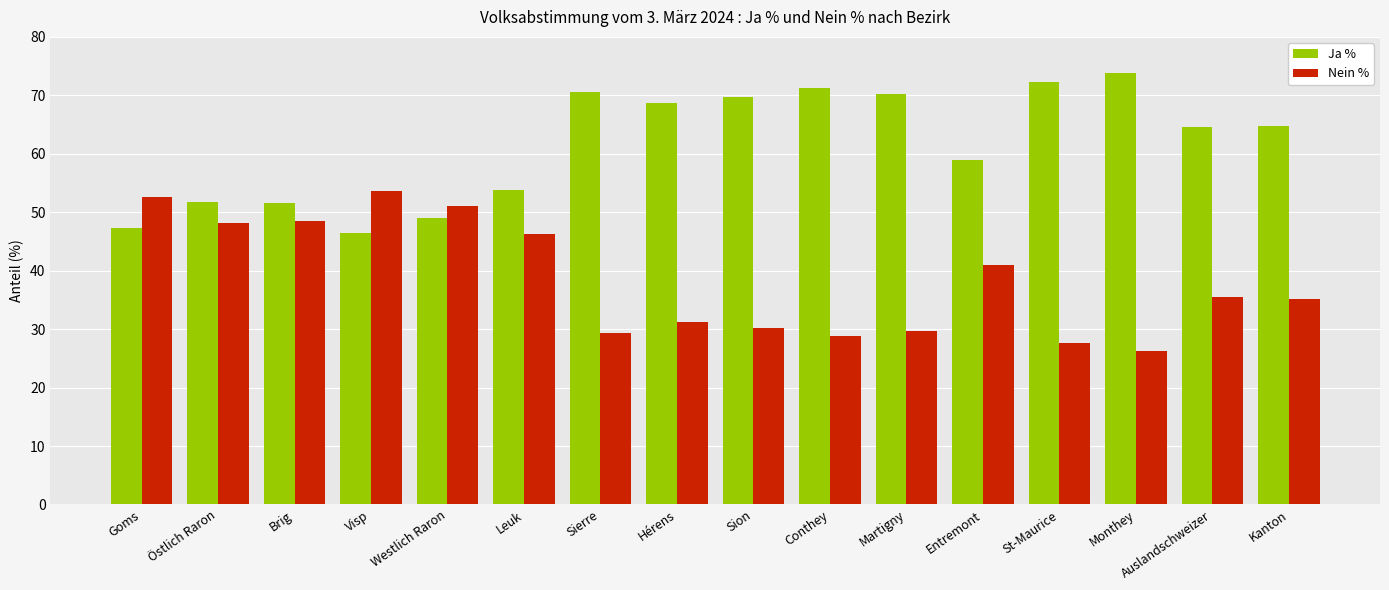

Which category has the lowest value in the Ja % series?

Visp